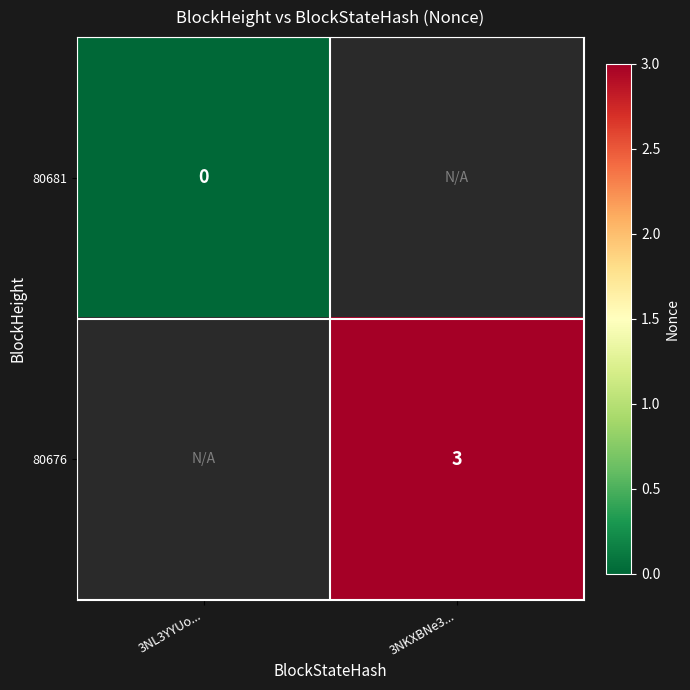

The 80676 series shows 2 at 3NKXBNe3.... True or false?

False